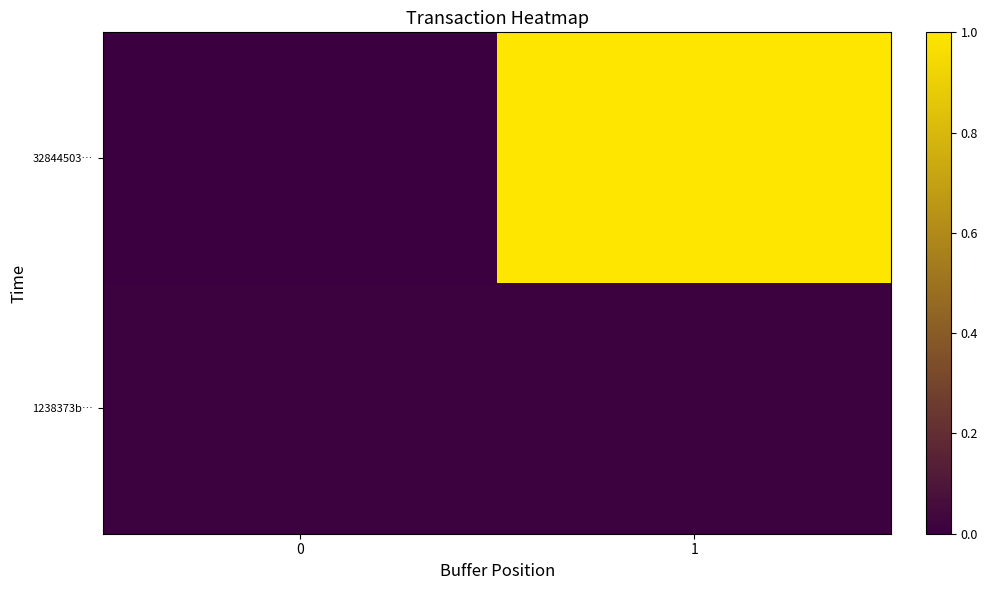

What is the greatest value displayed?

1.0